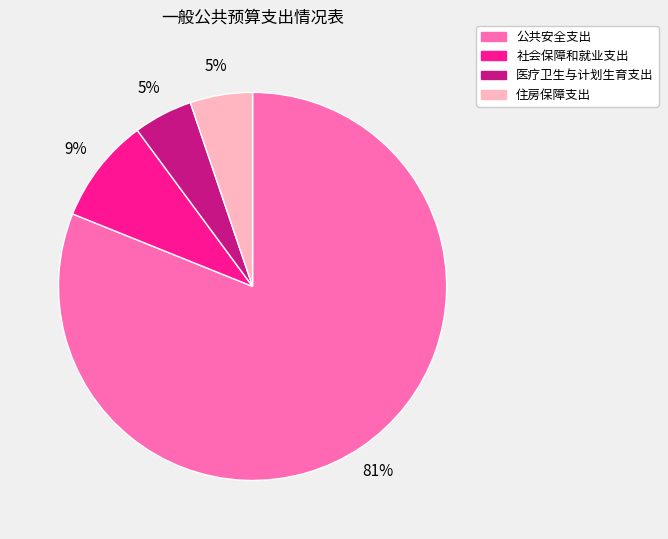

Count the number of slices in the pie.

4